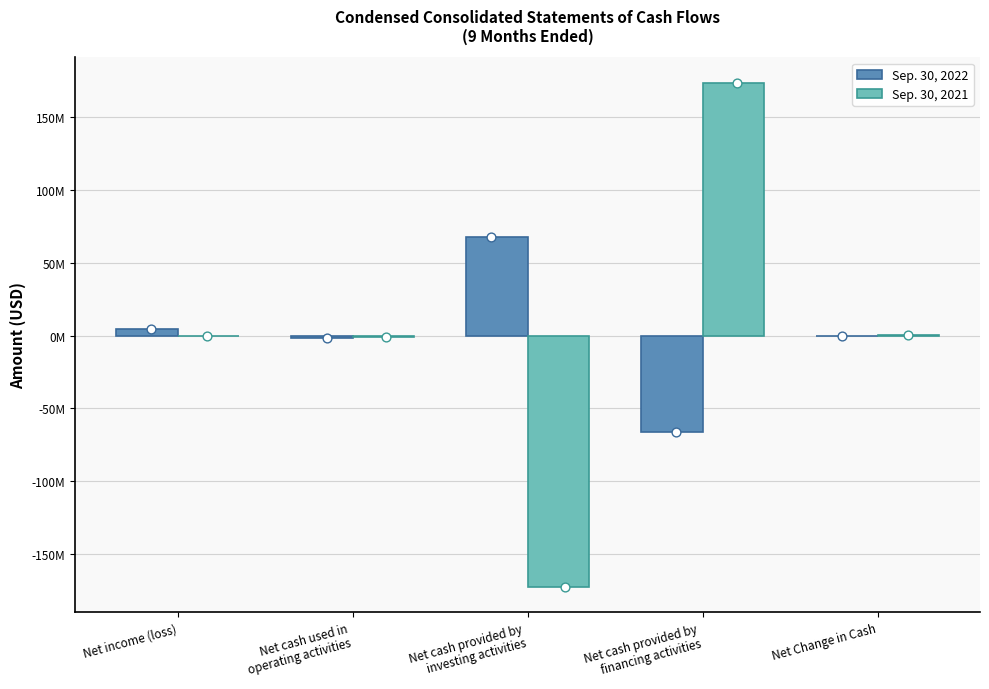

At how many categories does at least one series exceed 124310873?

1